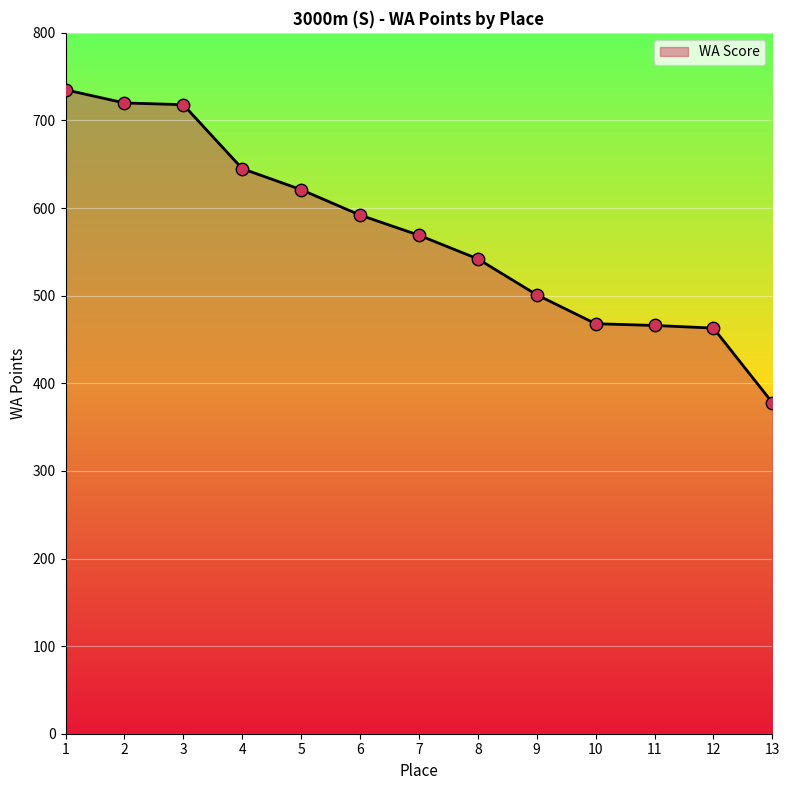

Which has a higher value, 7 or 10?

7